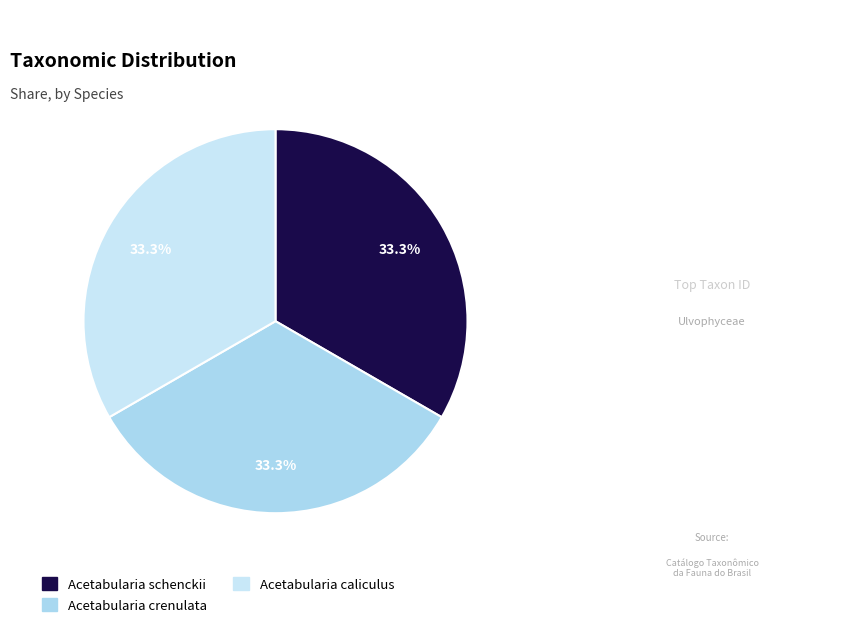

Rank the categories by value from lowest to highest.

Acetabularia caliculus, Acetabularia crenulata, Acetabularia schenckii